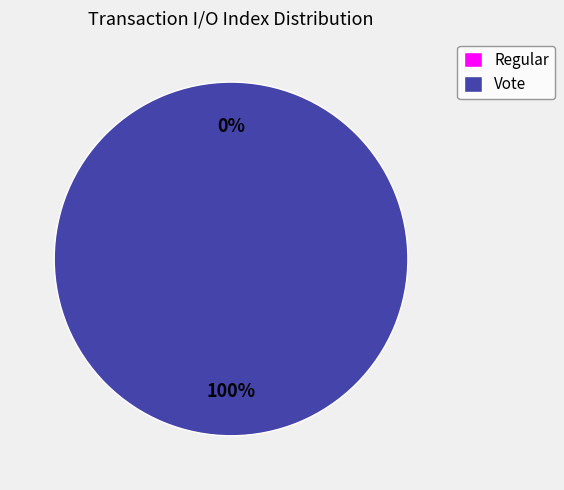

Do Regular and Vote together represent more than half of the pie?

Yes